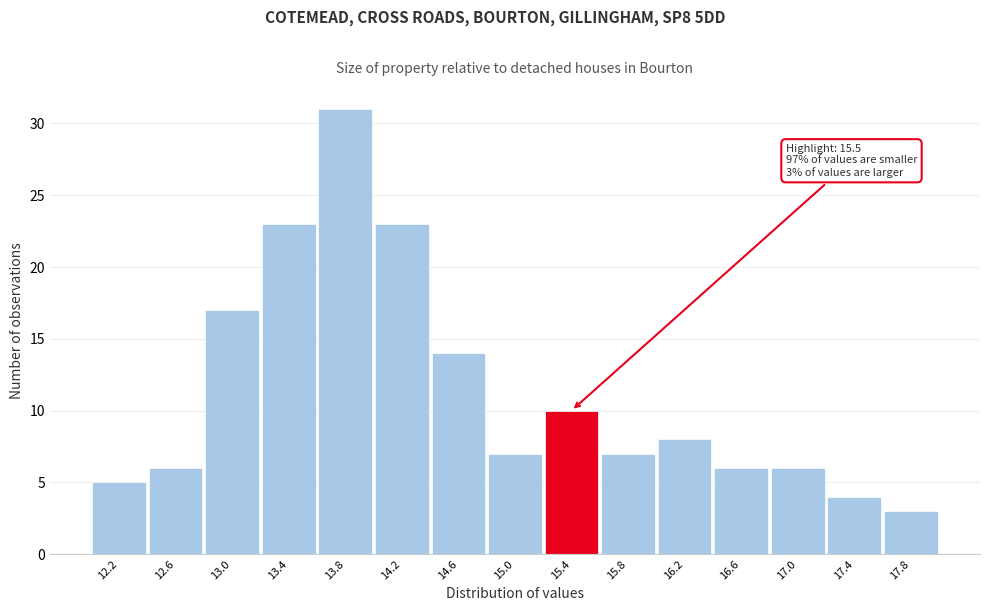

Reading left to right, what are all the values shown in this chart?

5	6	17	23	31	23	14	7	10	7	8	6	6	4	3